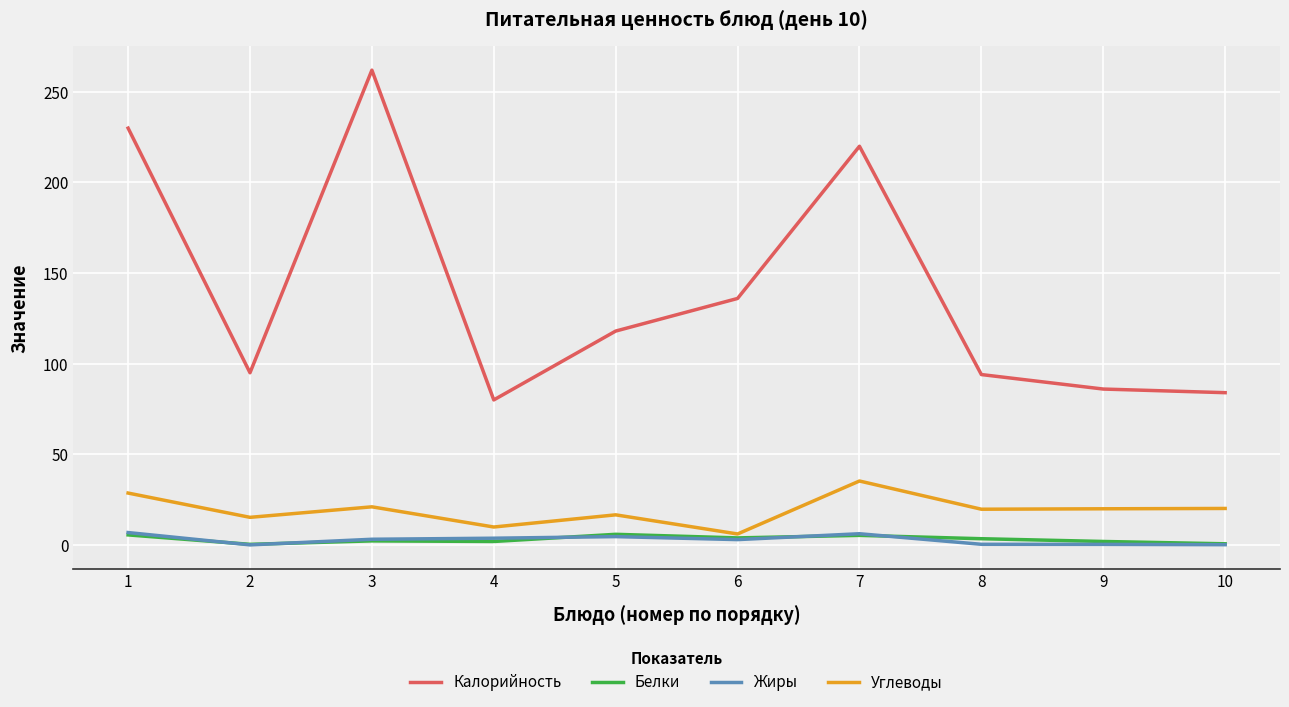

True or false: Жиры and Калорийность intersect in this chart.

False